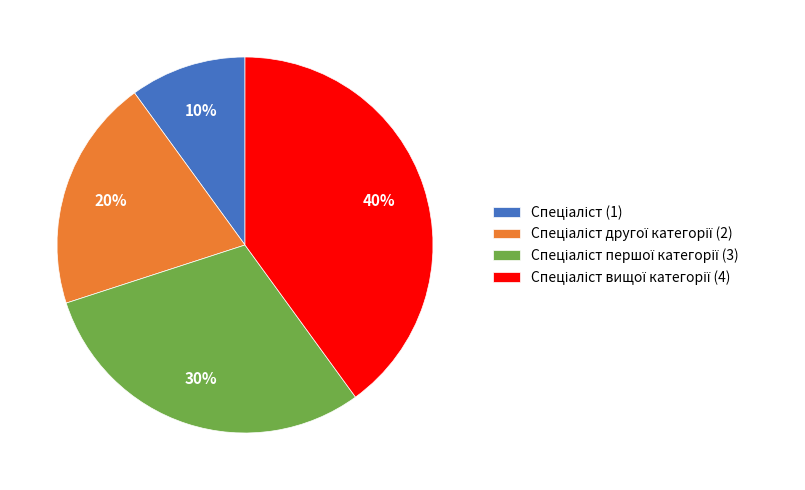

Count the number of slices in the pie.

4